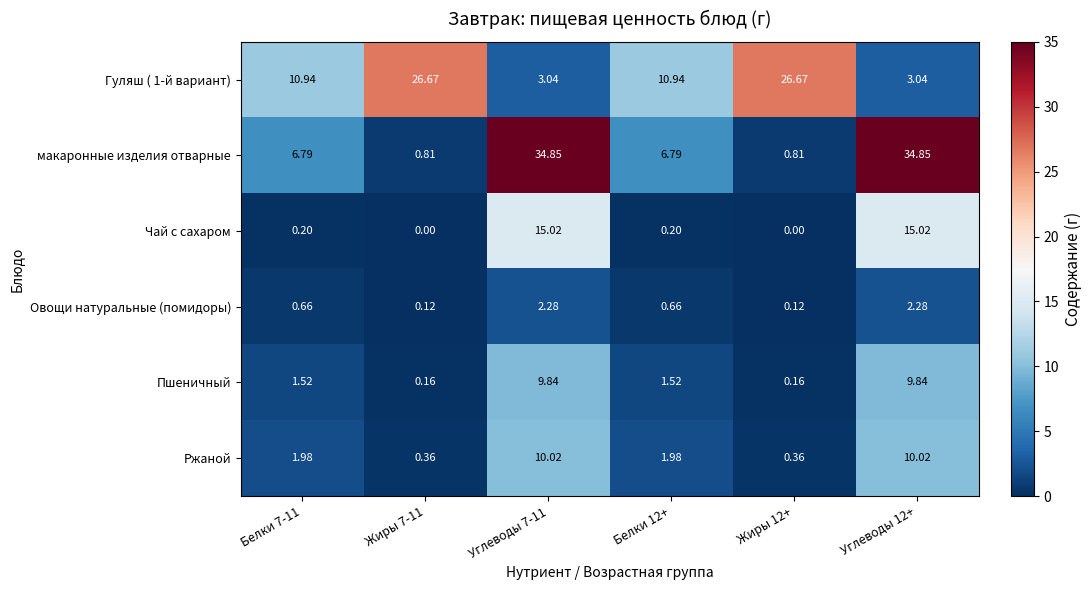

How many values in the Ржаной series exceed 1?

4